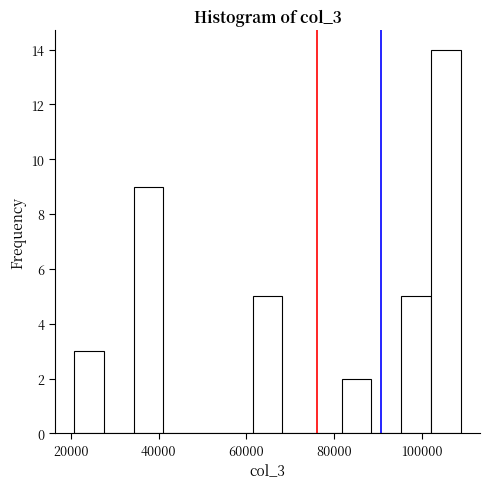

Read against the x-axis, roughly where is the centre of the tallest bar?

106000